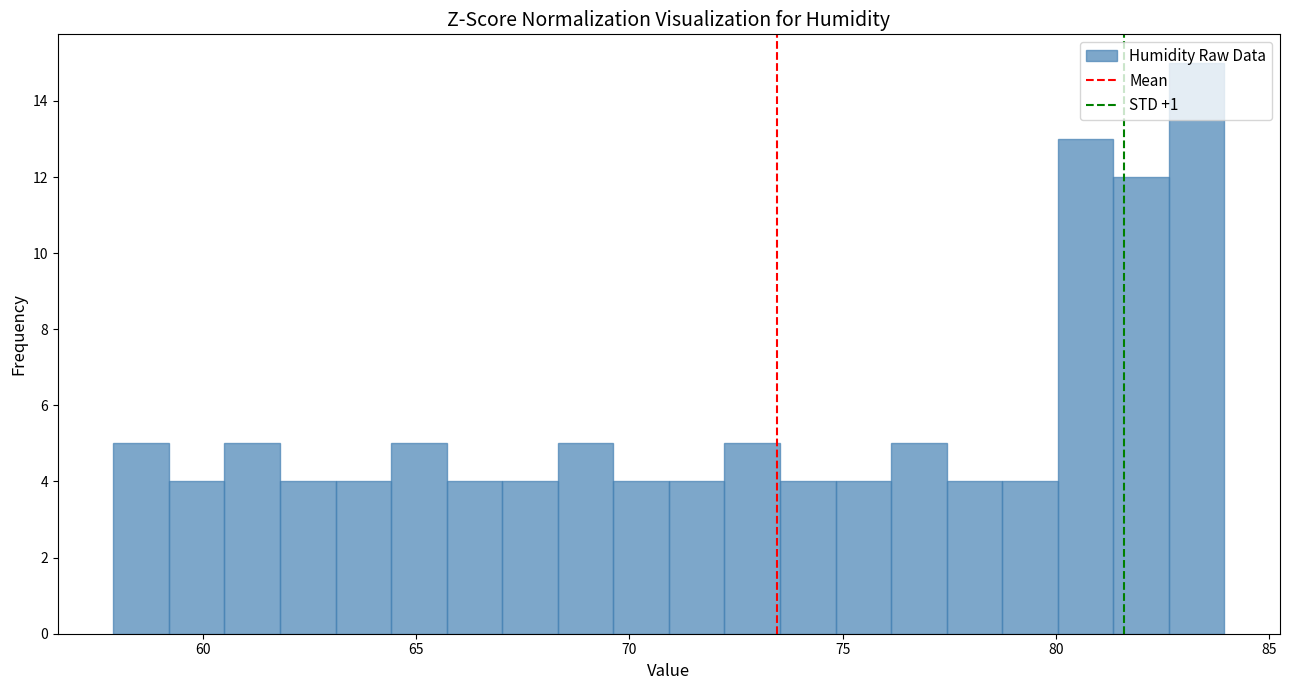

Around what value on the x-axis is the tallest bar? Give the approximate position of its centre, as read against the axis.

83.5